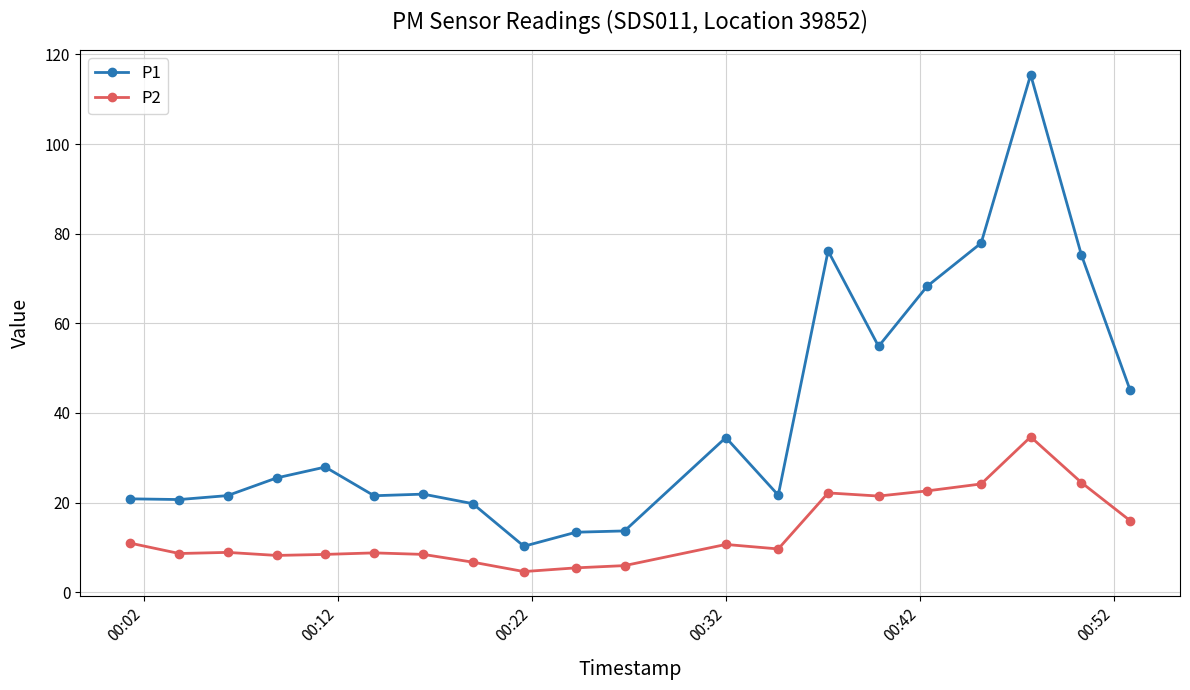

Rank the series by their average value, from lowest to highest.

P2, P1